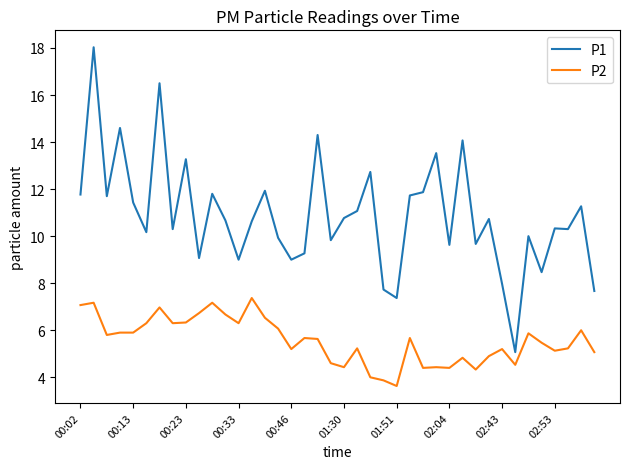

Does the chart display data point markers on the line(s)?

No